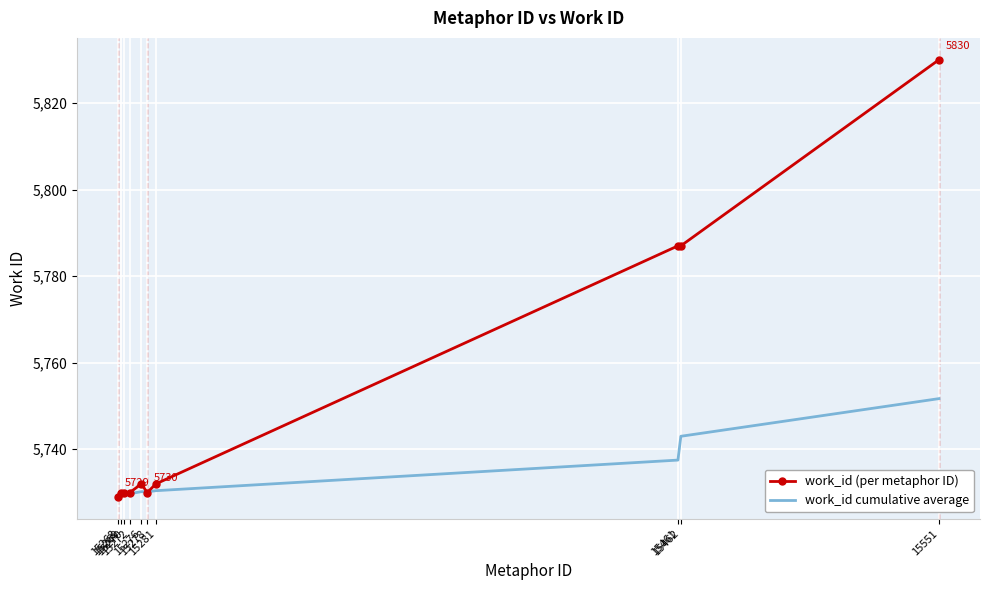

The value of work_id (per metaphor ID) at 15461 is 3442.9. True or false?

False